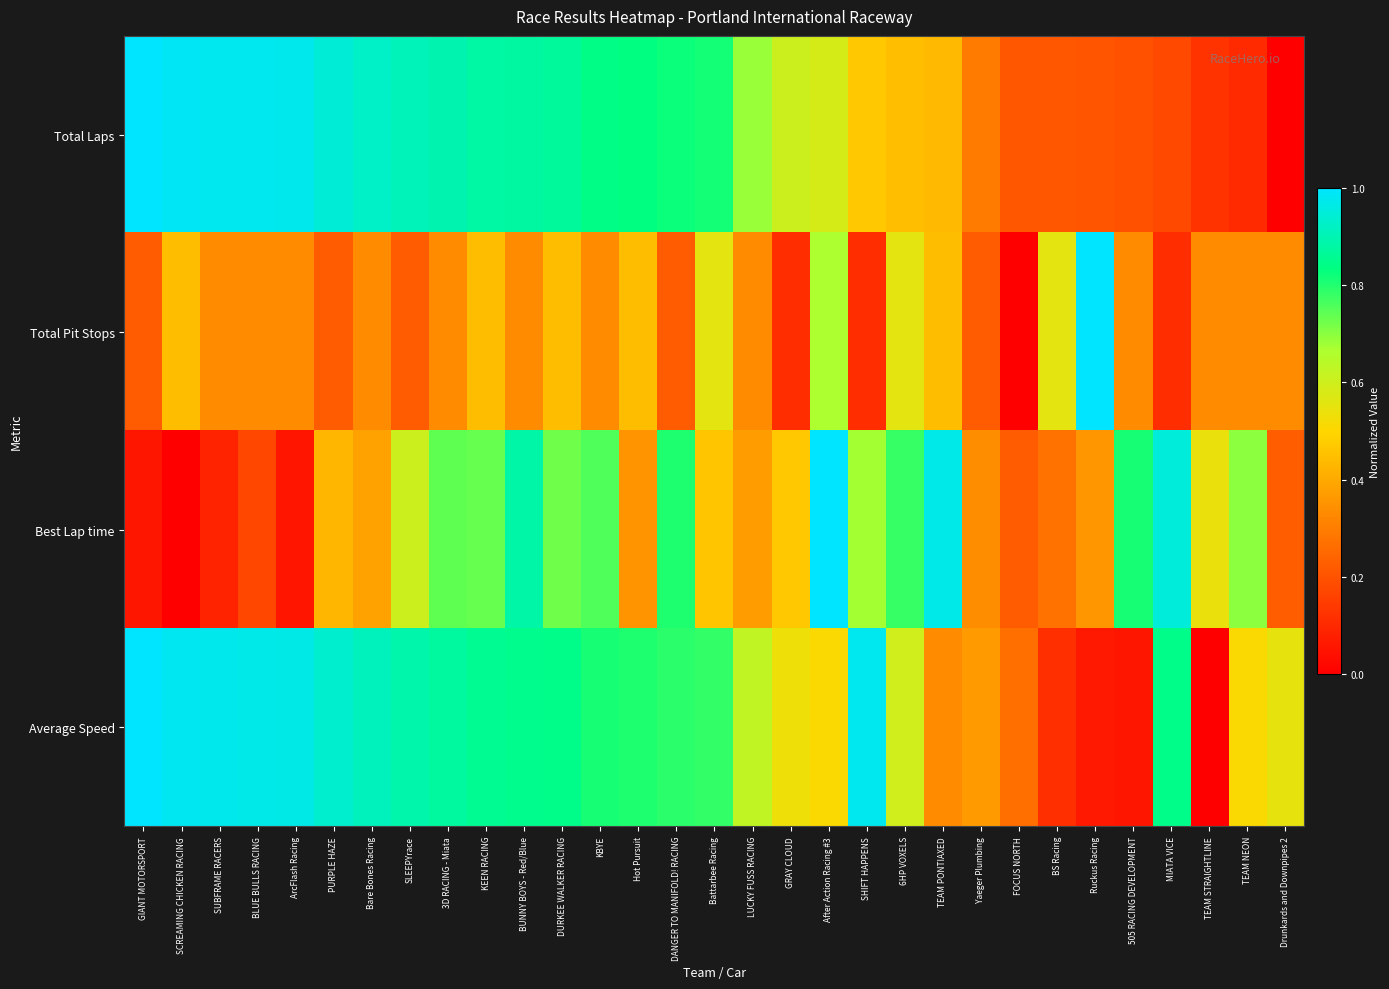

At how many categories does at least one series exceed 0?

31